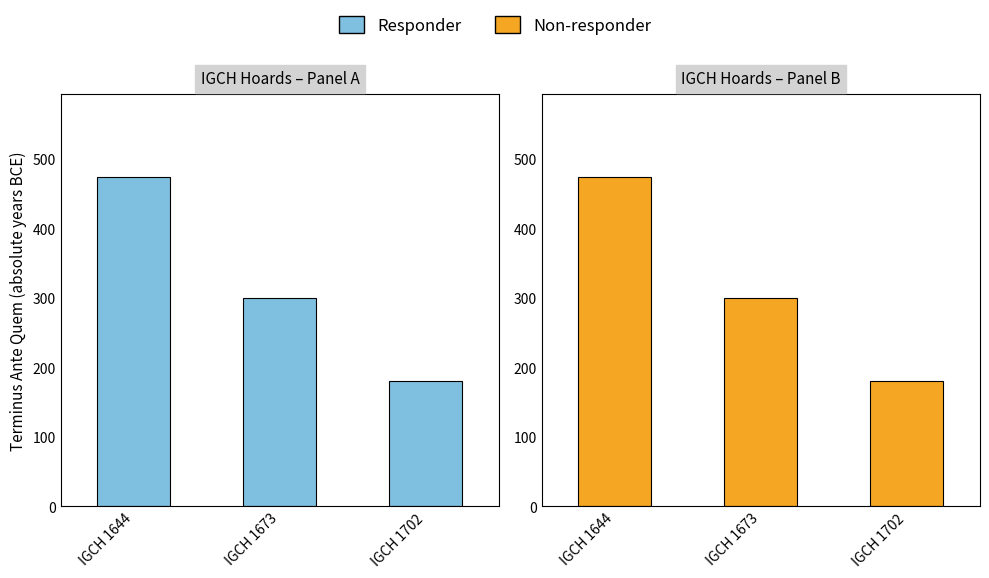

Reading left to right, extract all data points from this chart.

Responder: IGCH 1644=475	IGCH 1673=300	IGCH 1702=180
Non-responder: IGCH 1644=475	IGCH 1673=300	IGCH 1702=180